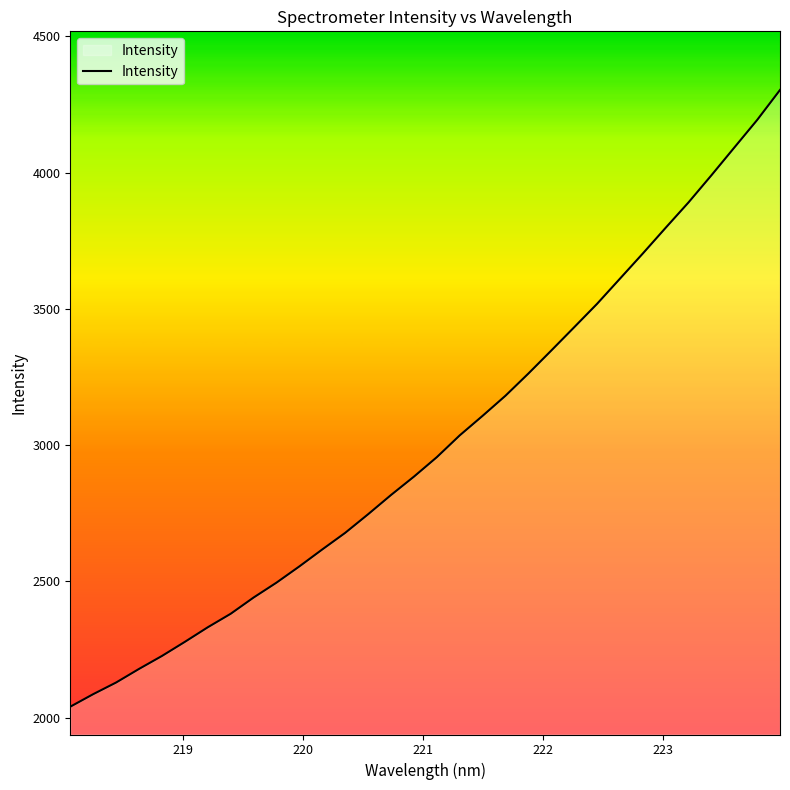

What is the greatest value displayed?

4303.6